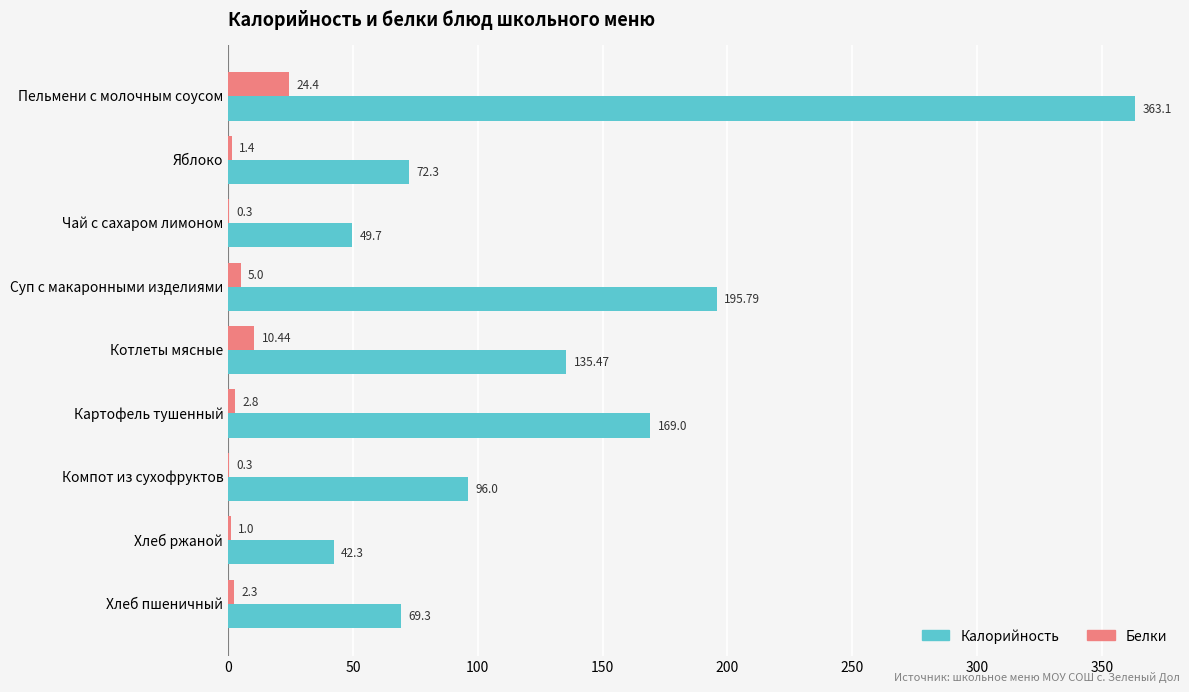

Between Котлеты мясные and Компот из сухофруктов, which series saw the biggest shift?

Калорийность